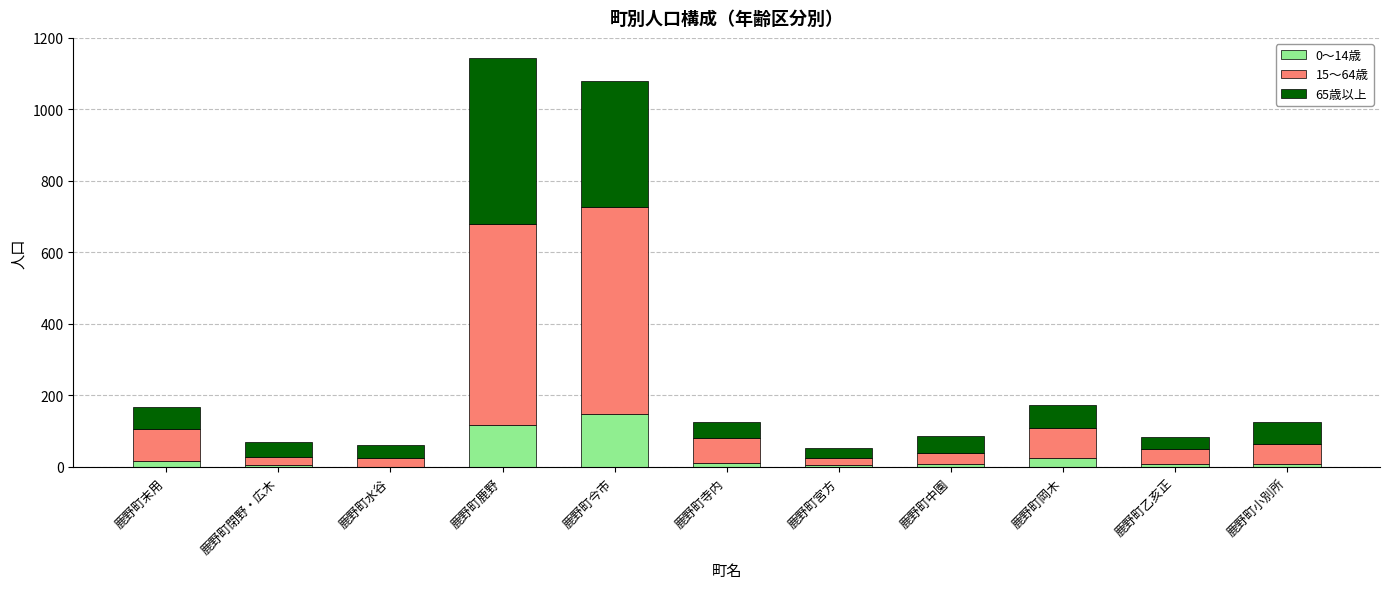

The 0～14歳 series shows 118 at 鹿野町鹿野. True or false?

True